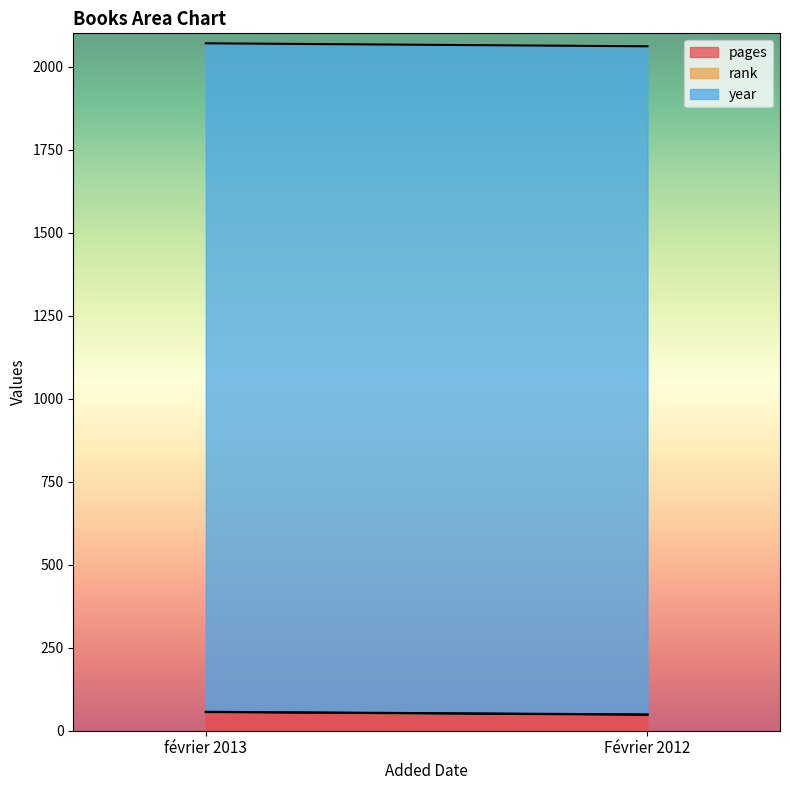

Rank the series by their maximum value, from lowest to highest.

rank, pages, year